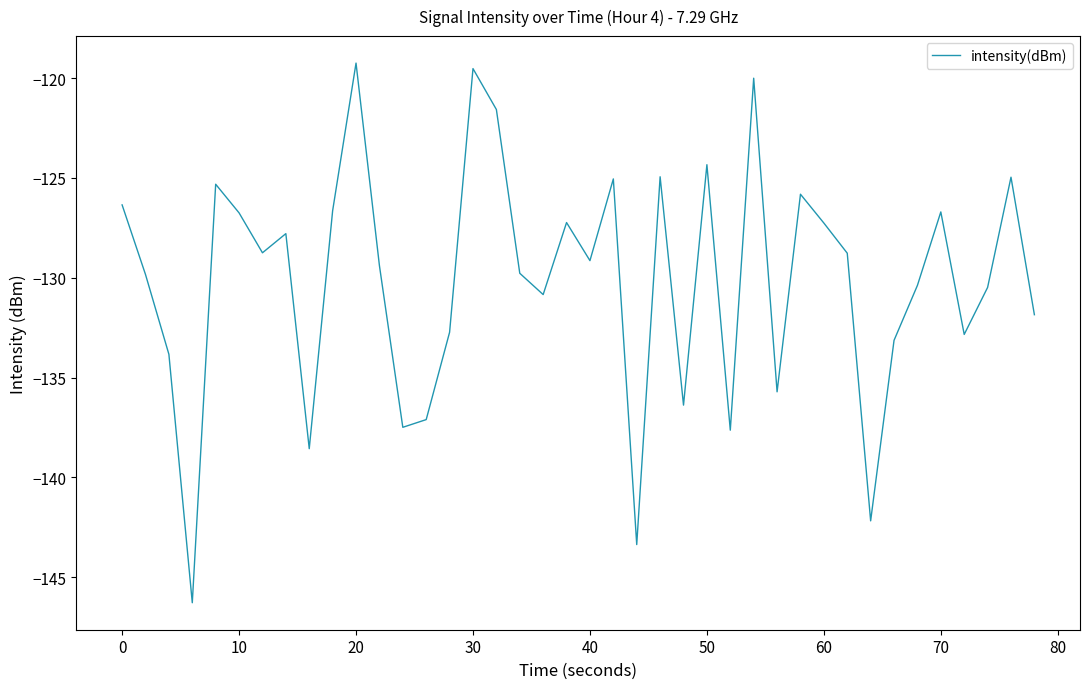

What is the difference between the maximum and minimum values?

27.0